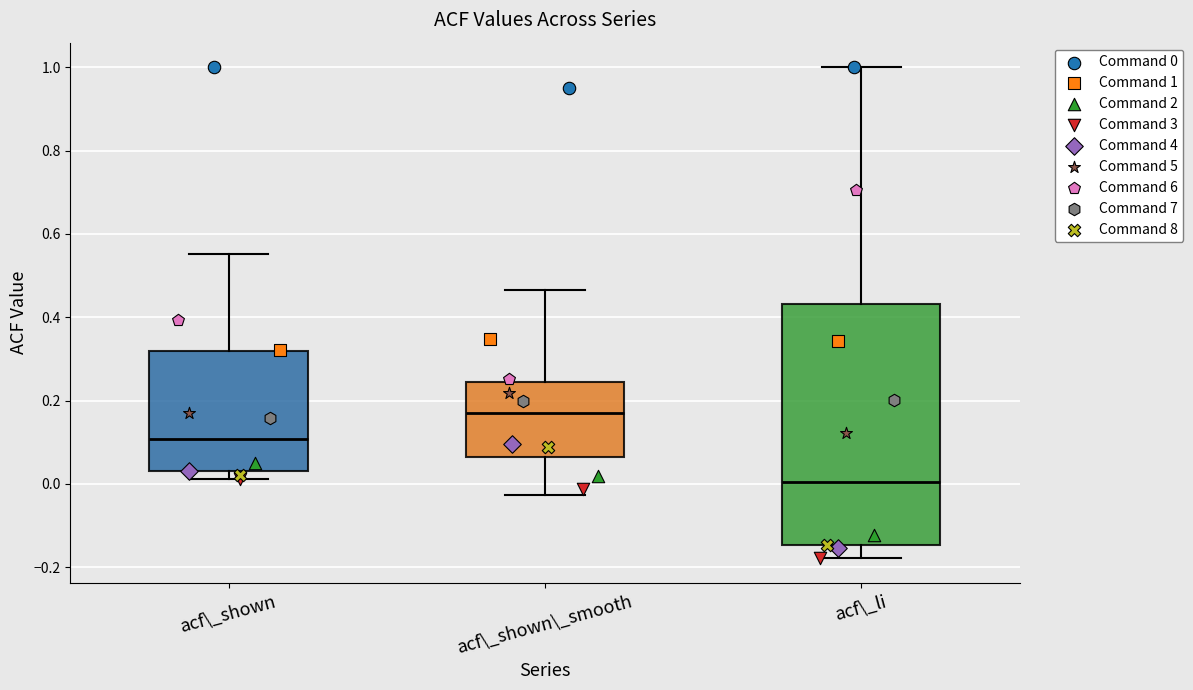

Reading left to right, transcribe this box plot: for each box, give where its median line is, the range the box spans, and where its two whiskers end, as read against the y-axis. The values are not printed on the chart, so give them approximately, as read against the axis.

acf\_shown: median 0.10, box 0.04 to 0.32, whiskers 0.02 to 0.56
acf\_shown\_smooth: median 0.18, box 0.06 to 0.24, whiskers -0.02 to 0.46
acf\_li: median 0.00, box -0.14 to 0.44, whiskers -0.18 to 1.00